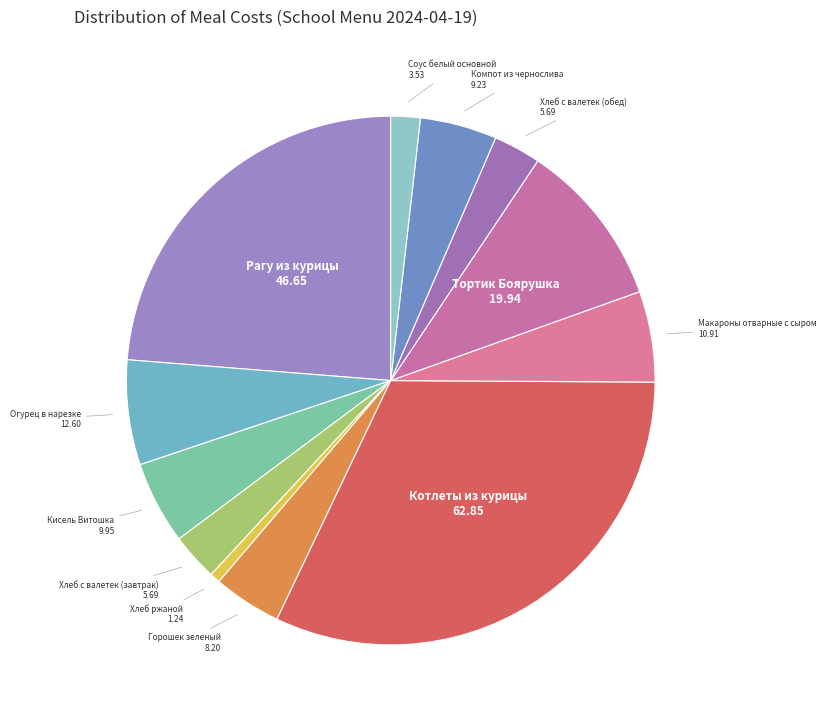

Count the number of slices in the pie.

12